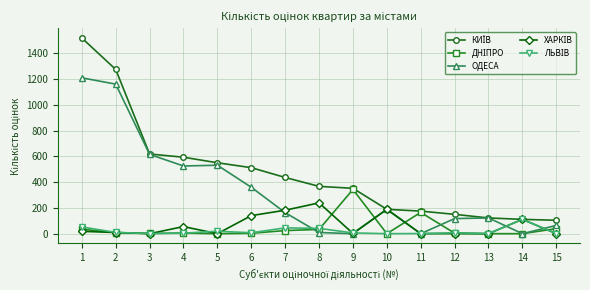

Between 4 and 8, which series saw the biggest shift?

ОДЕСА